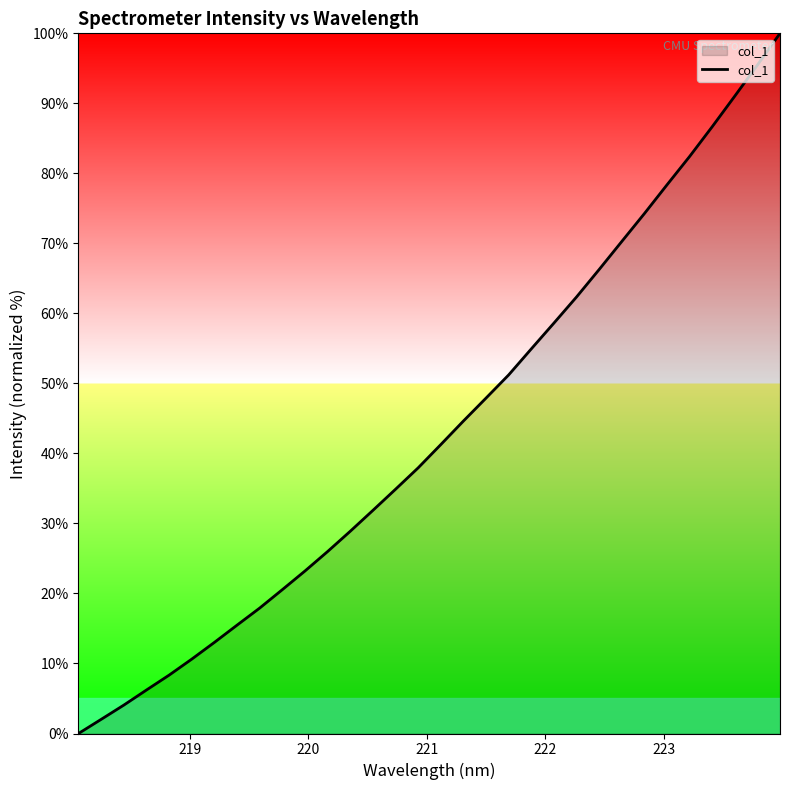

What is the difference between the maximum and minimum values?

100.0